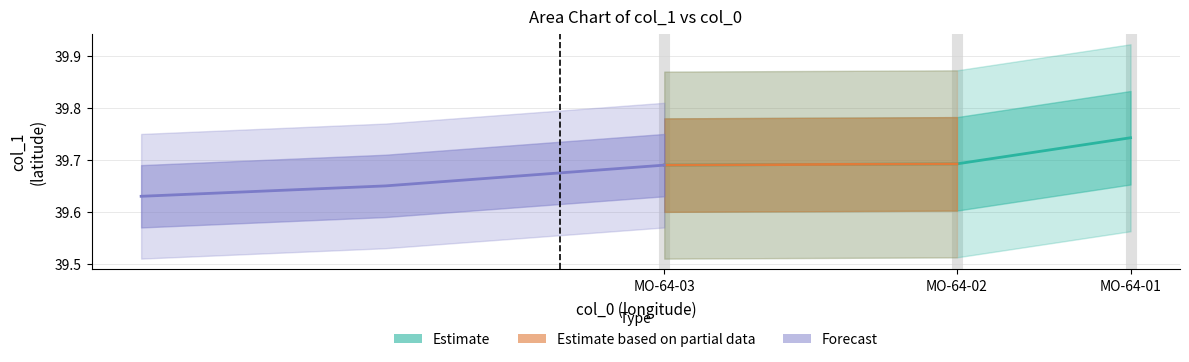

The chart shows a value of 12.6 at MO-64-03. True or false?

False